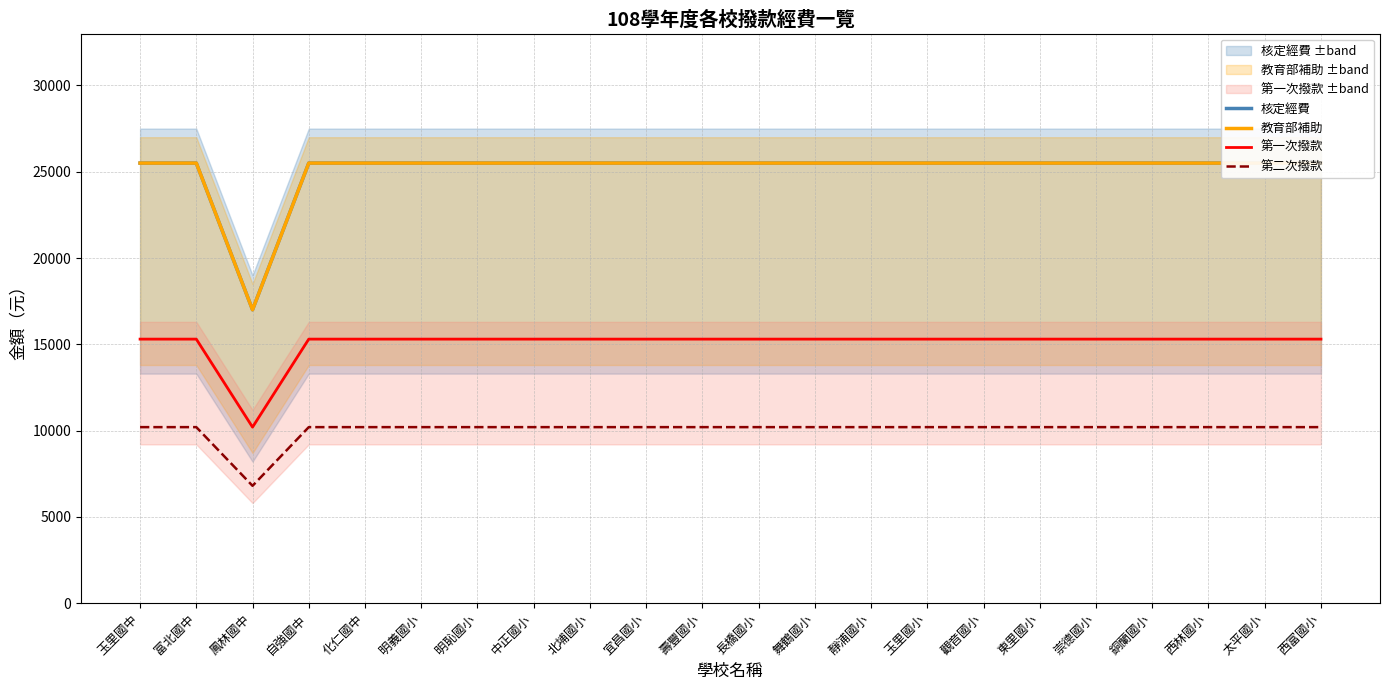

How many lines are shown in the chart?

4